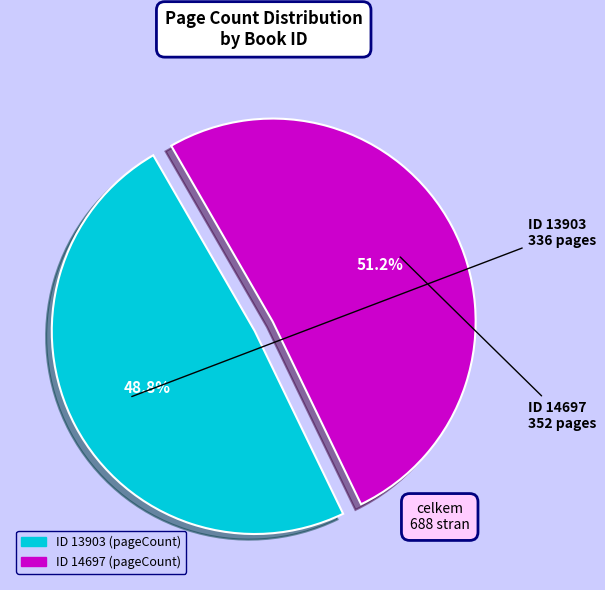

To the nearest percent, what is the difference between the largest and smallest slice percentages?

2%